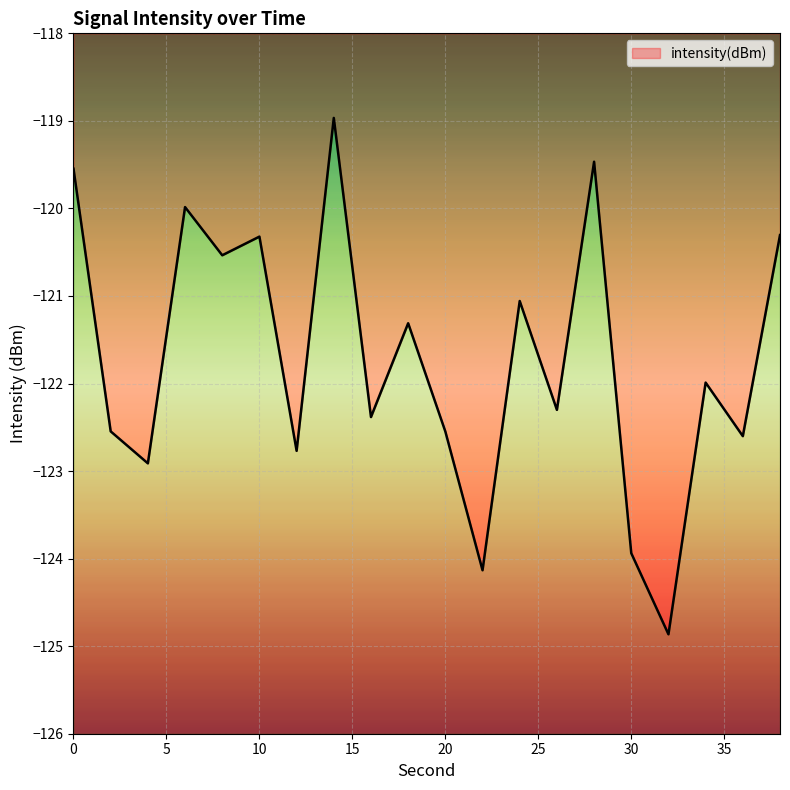

What is the value of the 8th point from the left?

-119.0